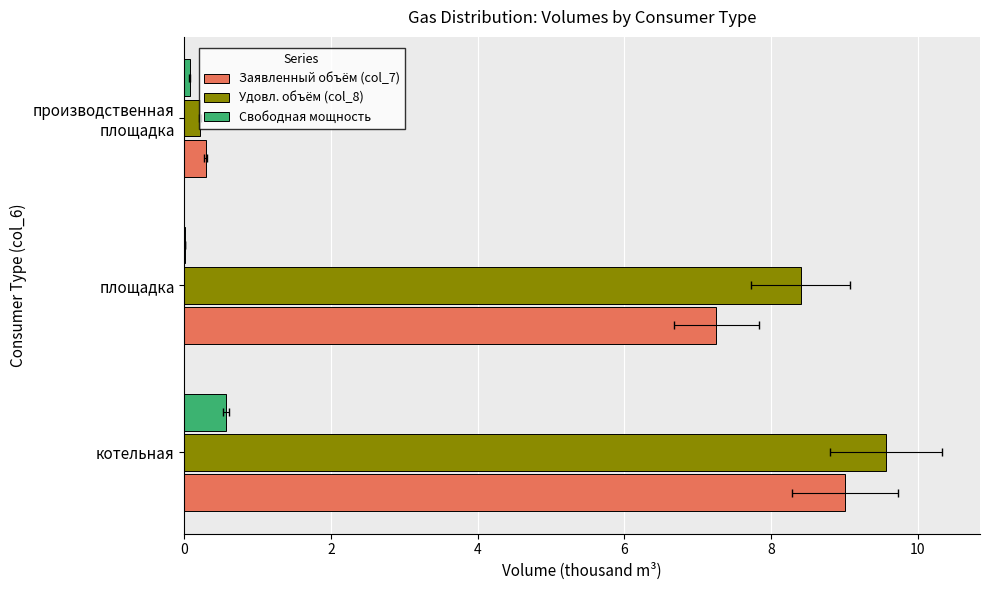

Between котельная and производственная площадка, which series saw the biggest shift?

Удовл. объём (col_8)